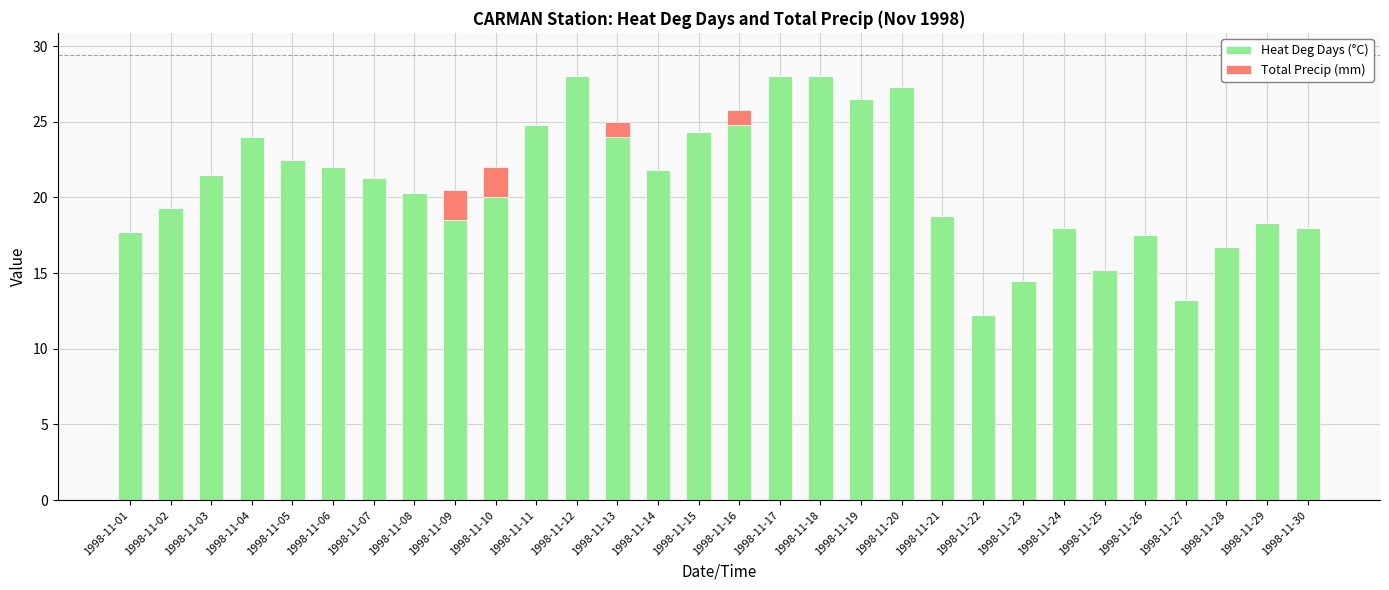

What is the maximum value for Heat Deg Days (°C)?

28.0